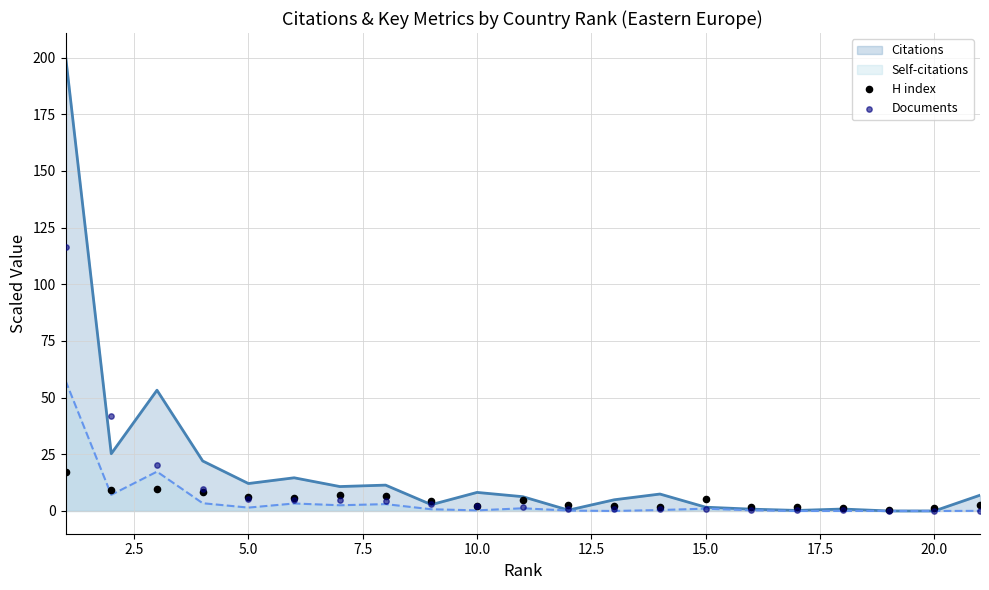

What is the maximum value for Citations?

200.8